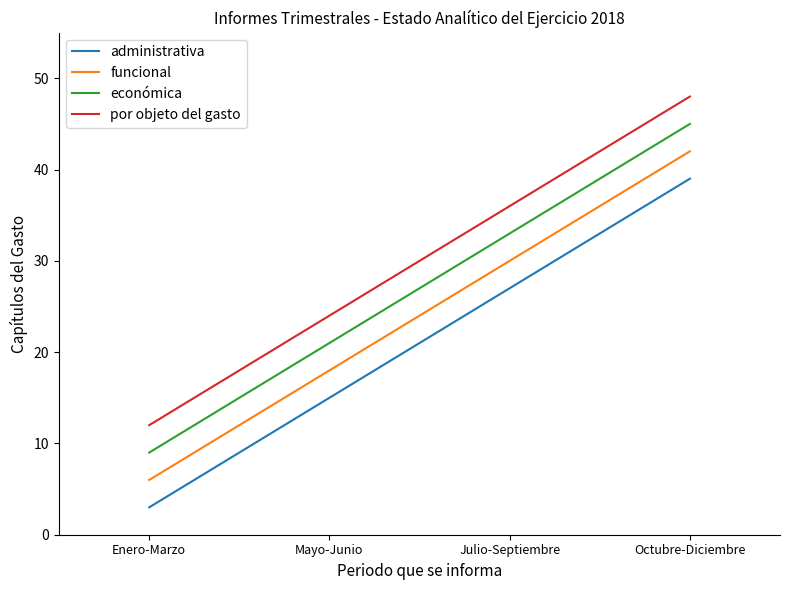

The funcional series shows 6 at Enero-Marzo. True or false?

True